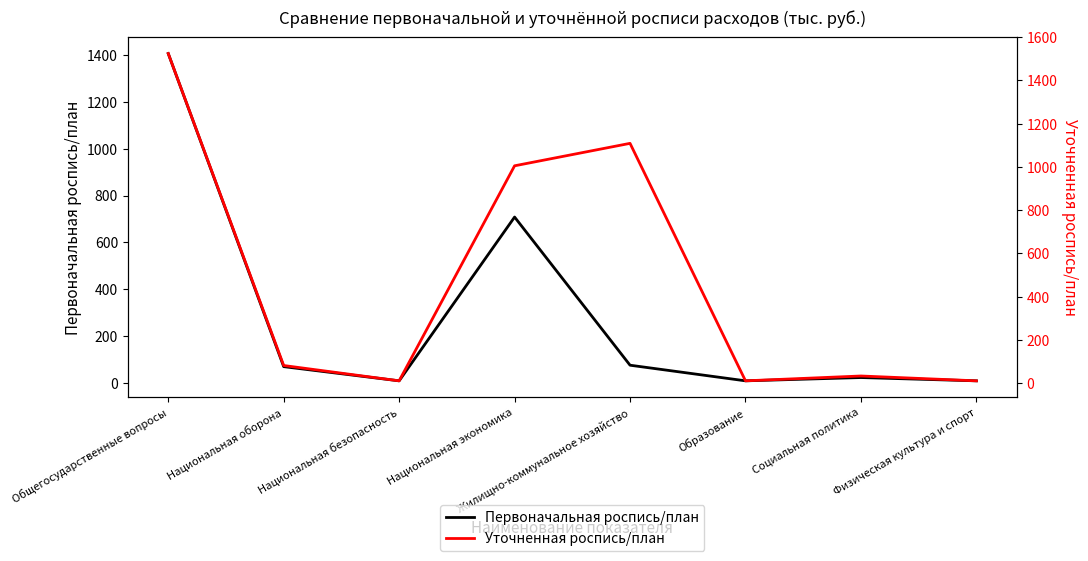

True or false: Уточненная роспись/план and Первоначальная роспись/план intersect in this chart.

False